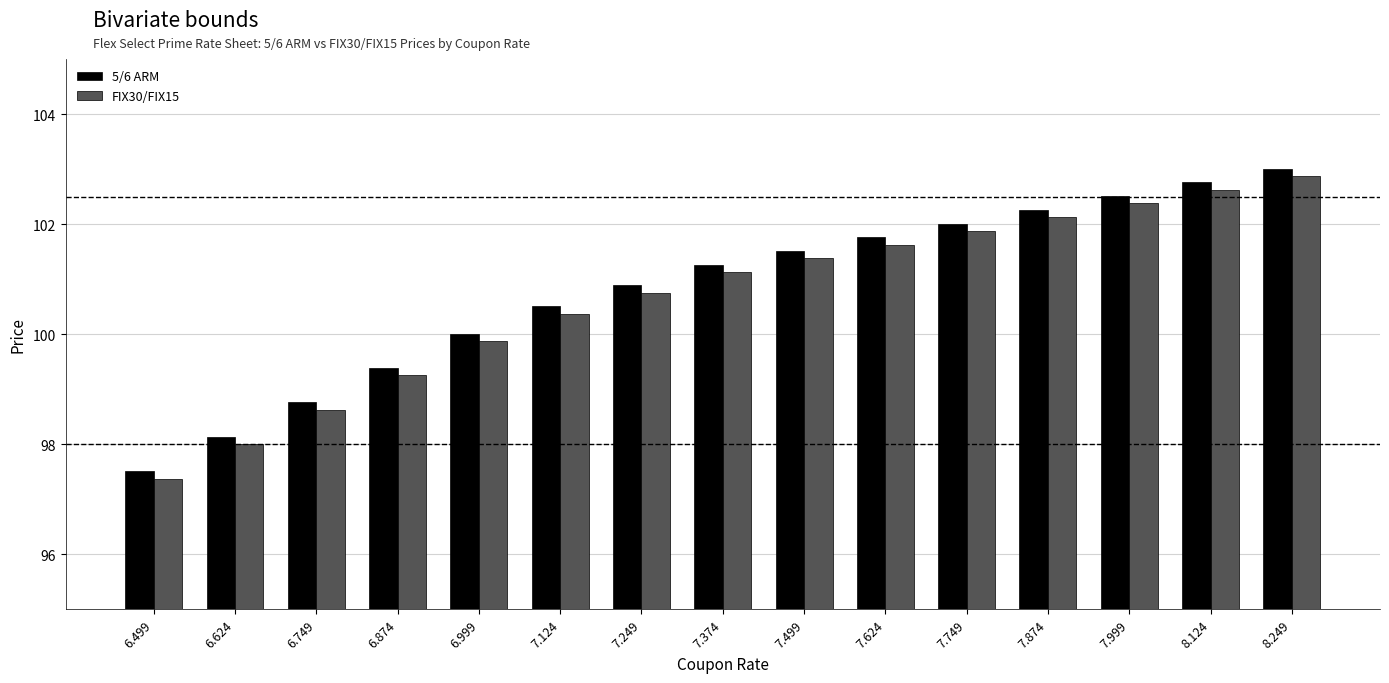

At 8.124, list the series in order from largest to smallest.

5/6 ARM, FIX30/FIX15